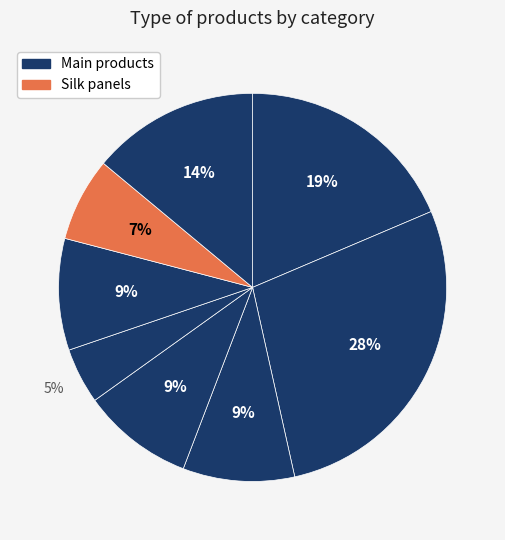

Count the number of slices in the pie.

8